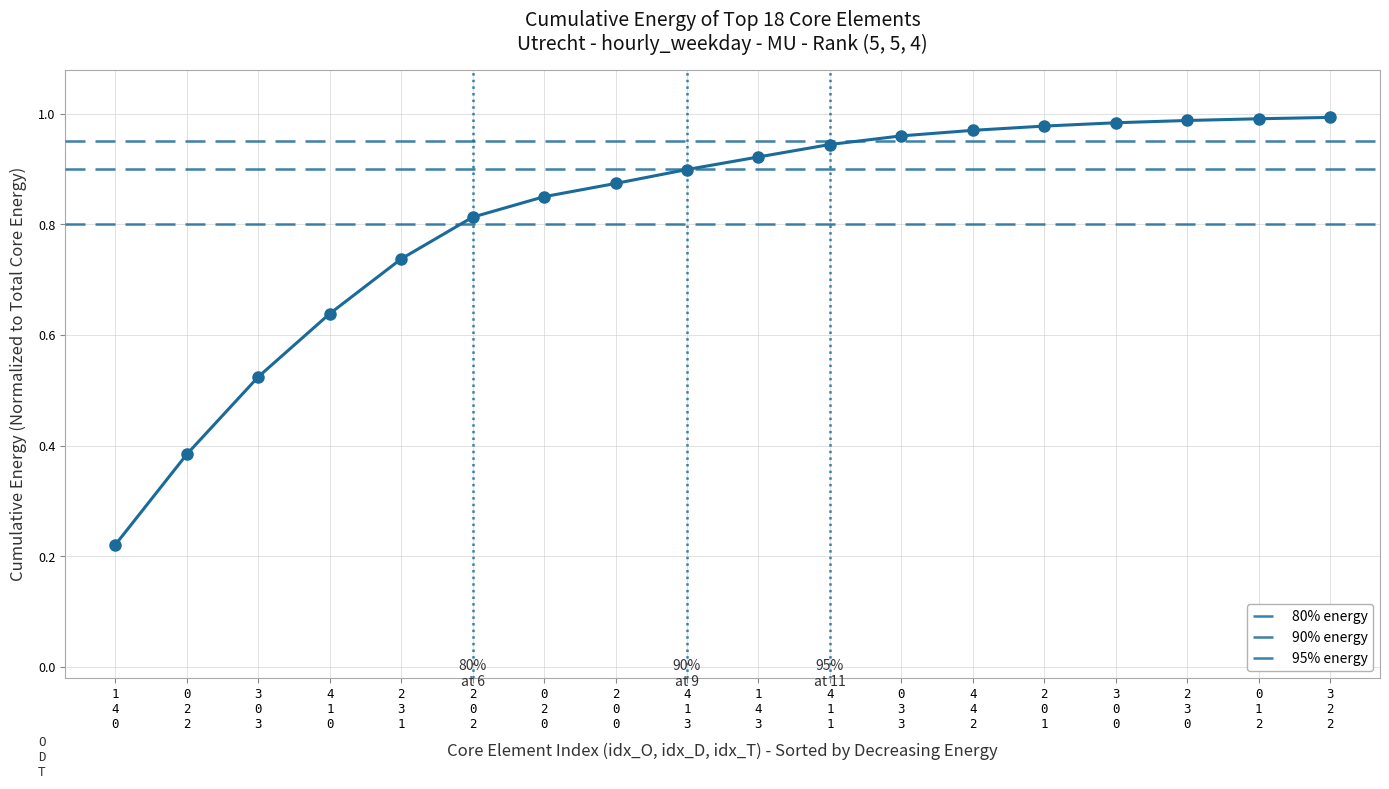

What is the difference between the maximum and minimum values?

0.8